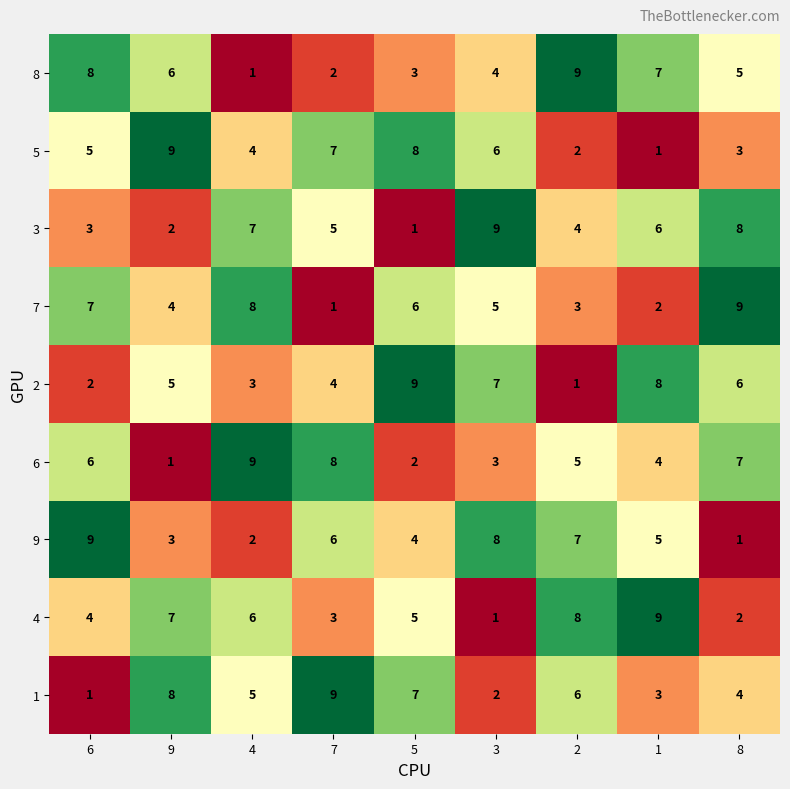

Which category has the highest value in the 5 series?

9